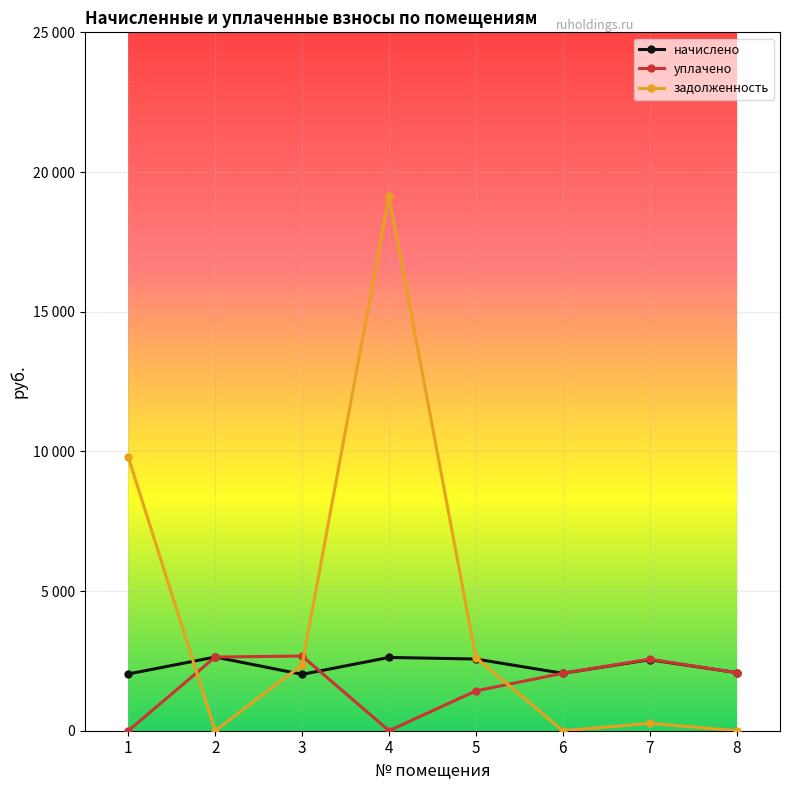

At which category does начислено reach its first local valley?

3